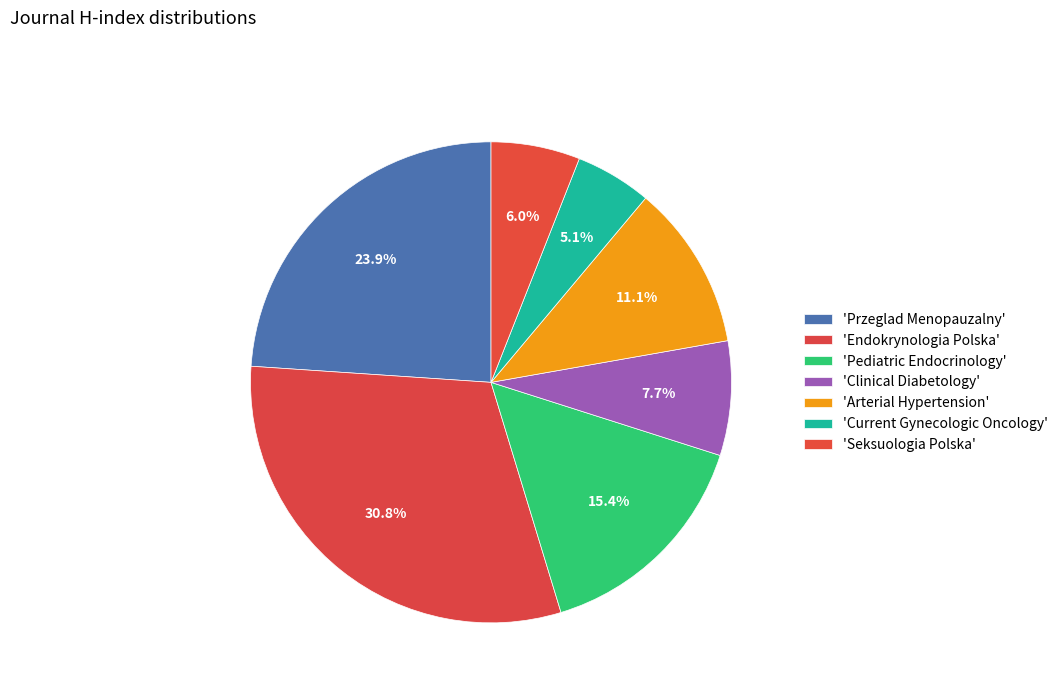

Count the number of slices in the pie.

7